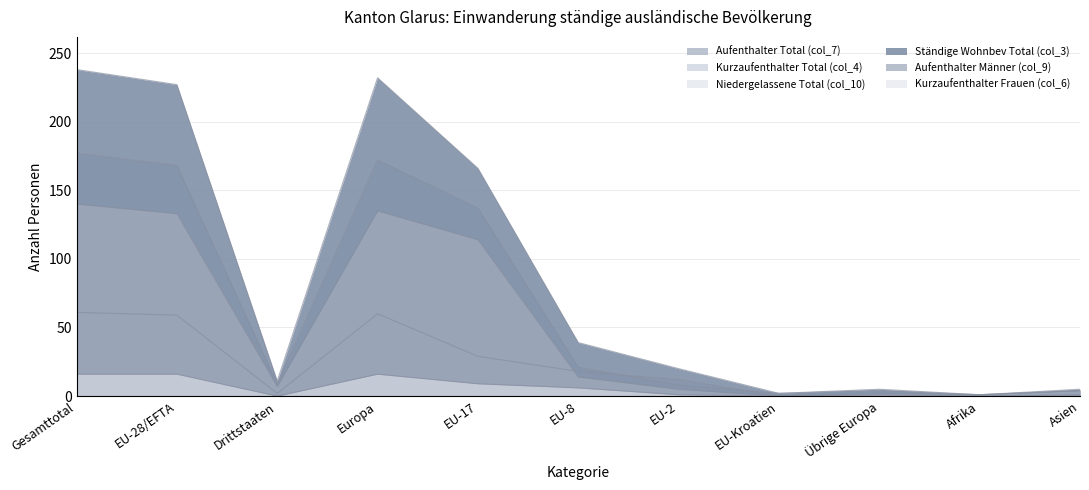

What is the difference between the Aufenthalter Männer (col_9) values at Übrige Europa and EU-8?

12